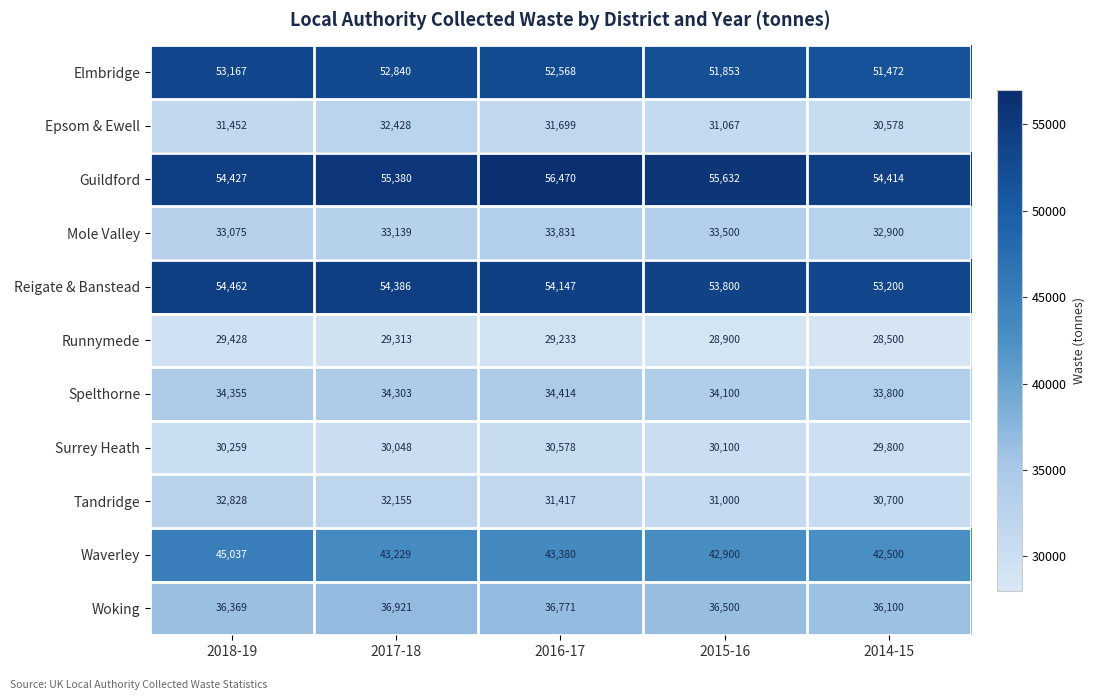

What is the difference between the Runnymede values at 2018-19 and 2017-18?

115